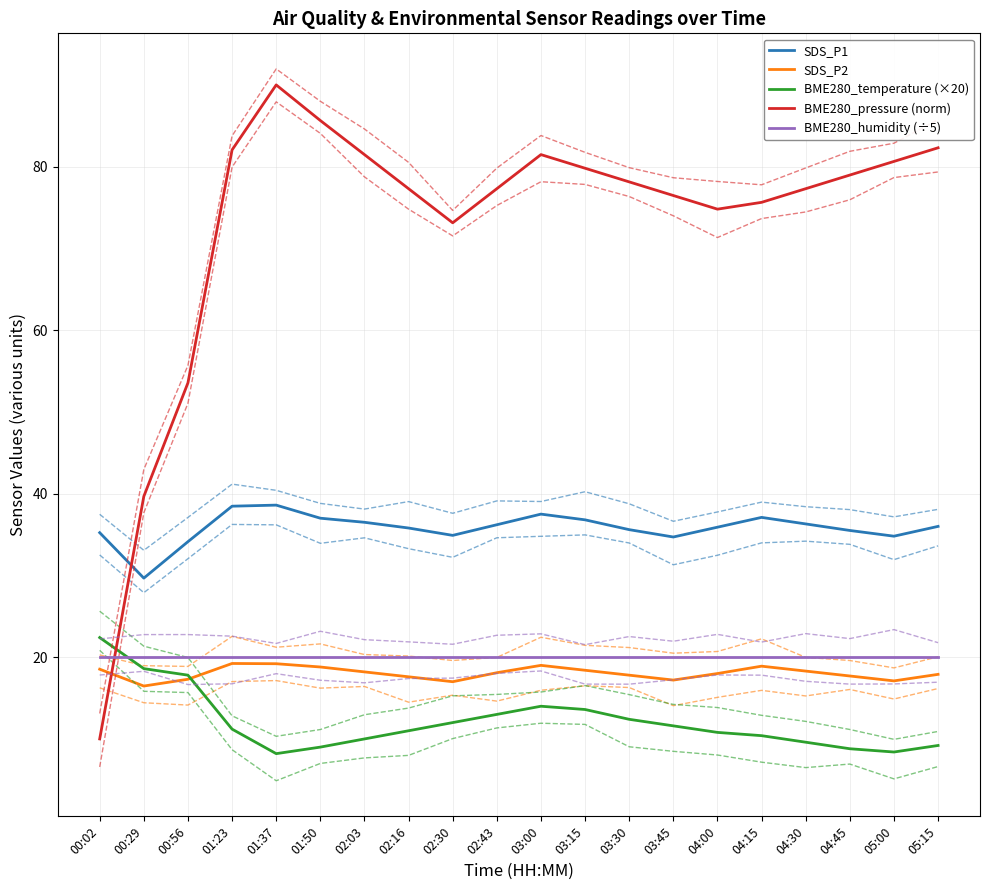

What is the average value of the SDS_P1 series?

35.8